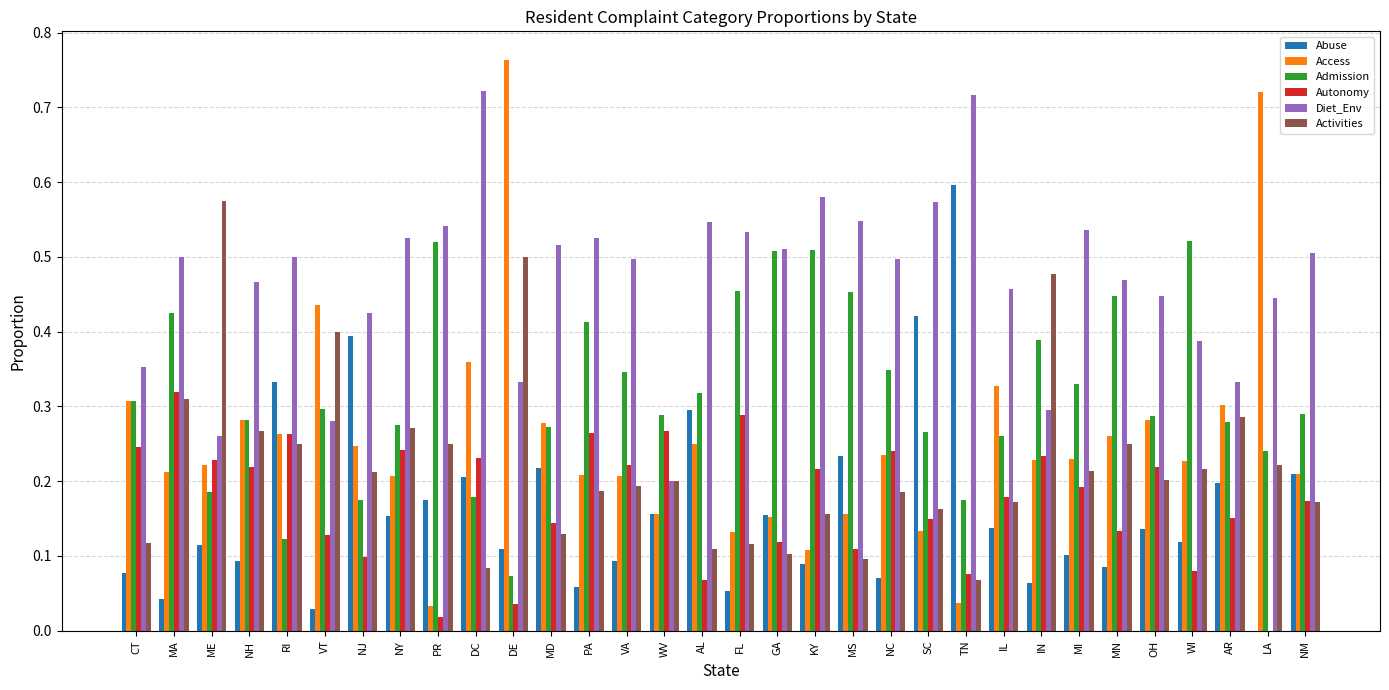

Which series has the largest total across all categories?

Diet_Env